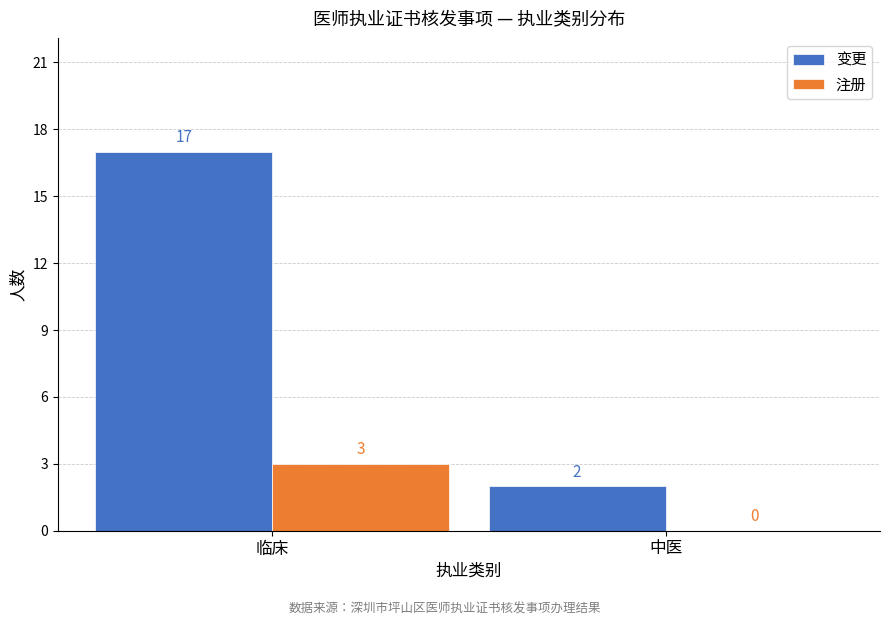

Reading left to right, transcribe all the data shown in this chart.

变更: 临床=17	中医=2
注册: 临床=3	中医=0